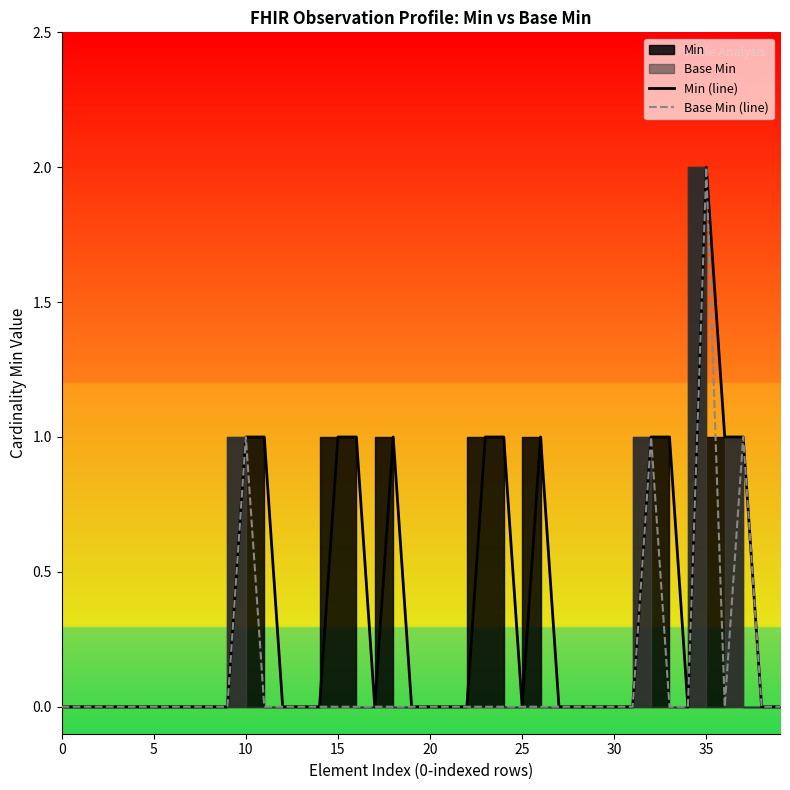

True or false: Min (line) and Base Min (line) cross at least once.

False